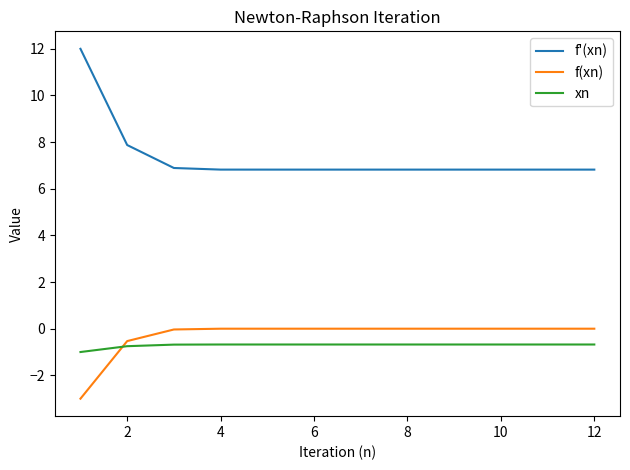

Which series has the largest total across all categories?

f'(xn)